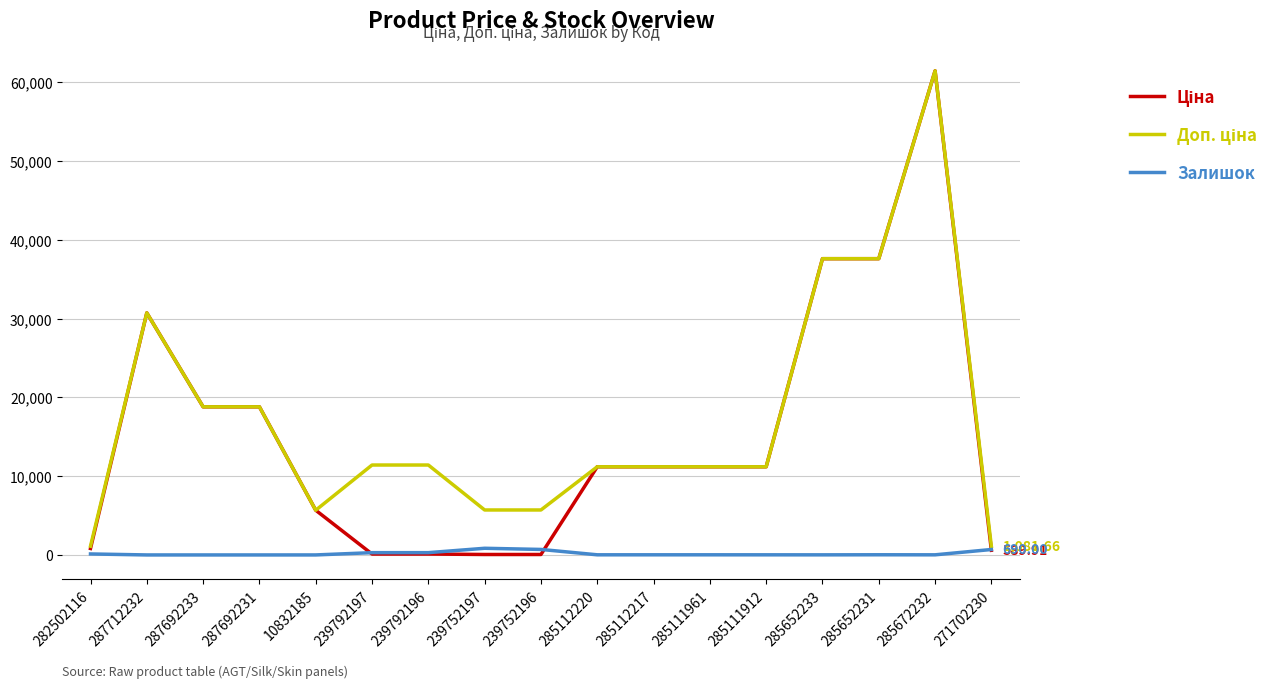

What is the spread (max minus min) of values at 285652231?

37571.6